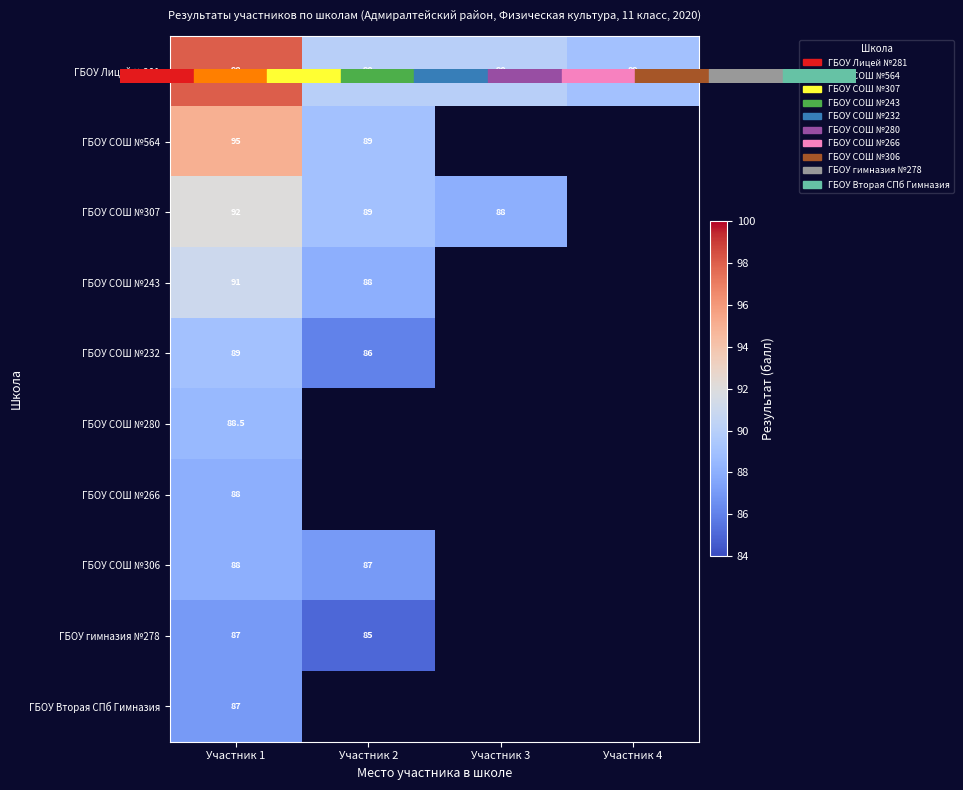

At Участник 1, list the series in order from largest to smallest.

ГБОУ Лицей №281, ГБОУ СОШ №564, ГБОУ СОШ №307, ГБОУ СОШ №243, ГБОУ СОШ №232, ГБОУ СОШ №280, ГБОУ СОШ №266, ГБОУ СОШ №306, ГБОУ гимназия №278, ГБОУ Вторая СПб Гимназия